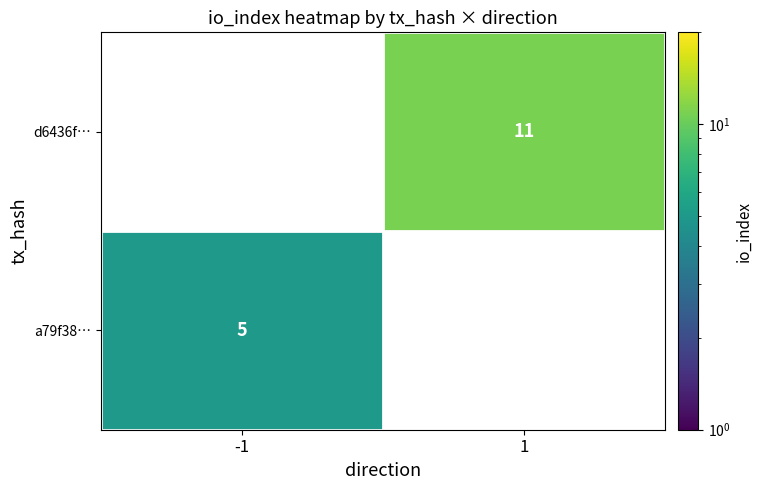

At how many categories does at least one series exceed 8?

1